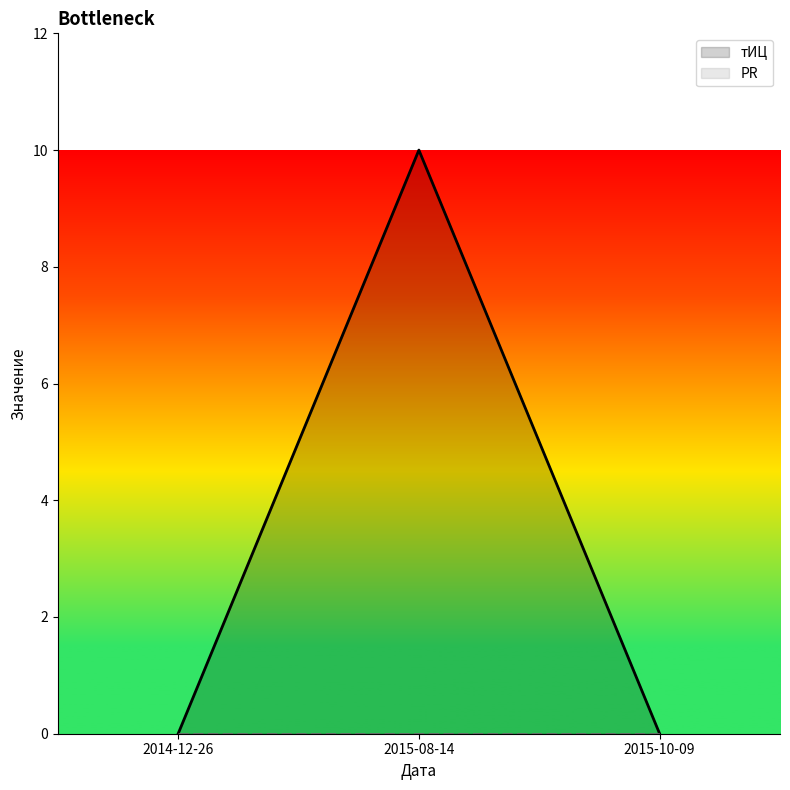

Is it true that the value at 2014-12-26 is -6?

False